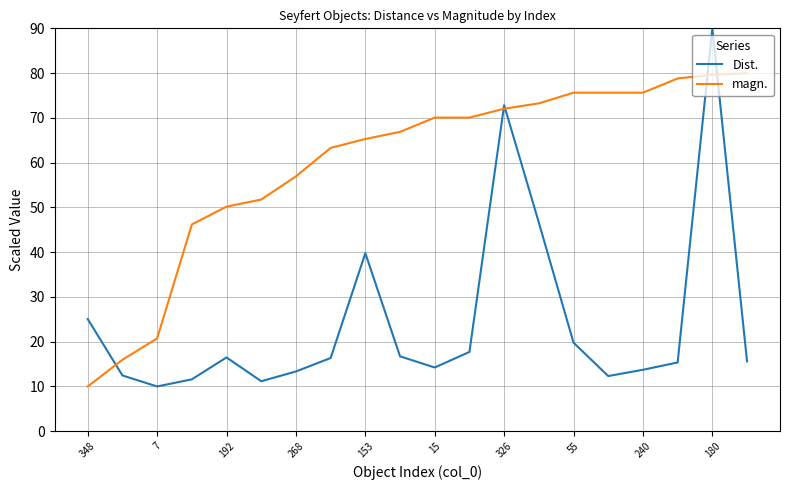

Which series has the largest total across all categories?

magn.